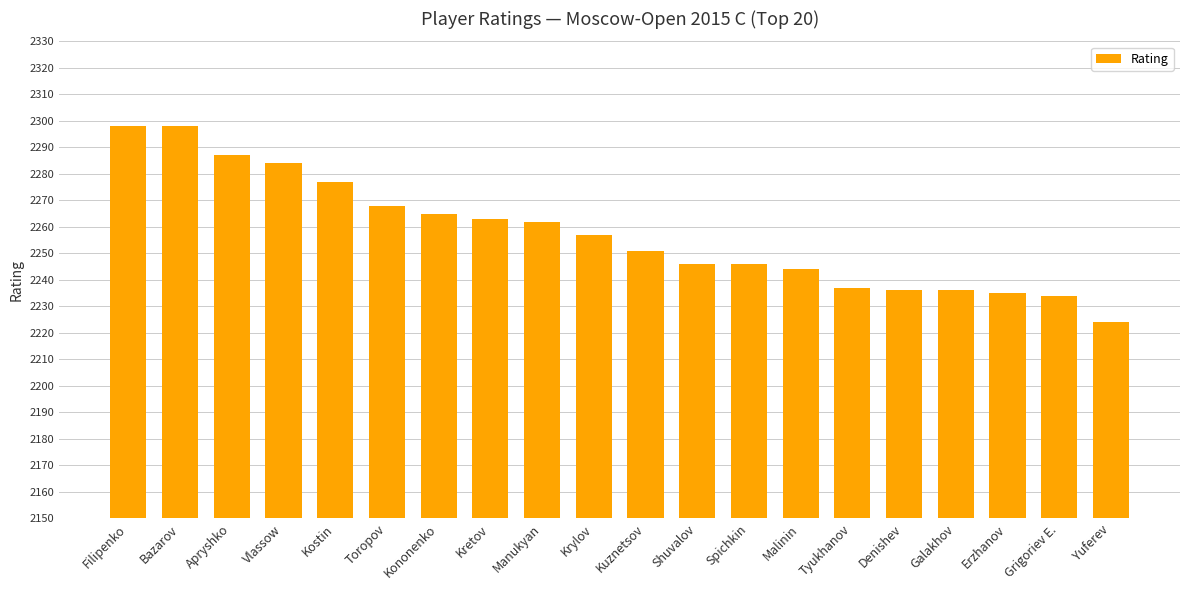

Reading left to right, what are all the values shown in this chart?

2298	2298	2287	2284	2277	2268	2265	2263	2262	2257	2251	2246	2246	2244	2237	2236	2236	2235	2234	2224